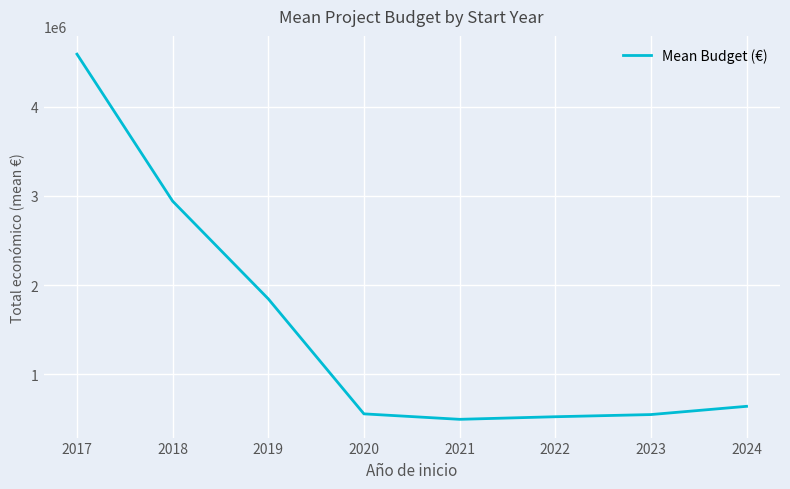

Count the number of categories in the chart.

8